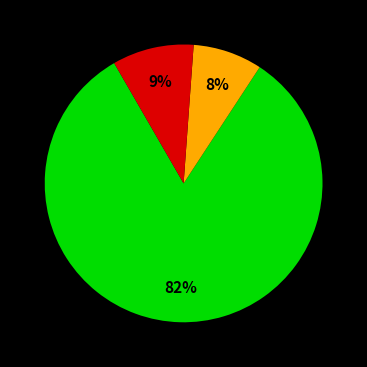

Is there any slice that represents more than half of the pie?

Yes